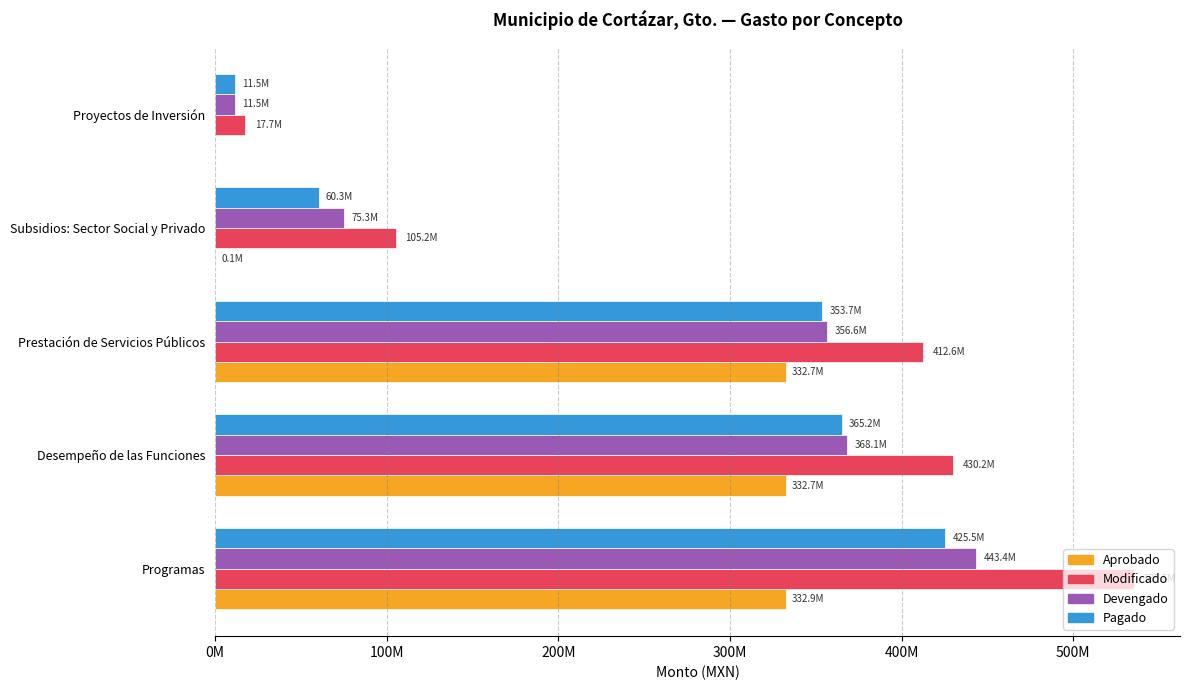

What position from the left is Desempeño de las Funciones?

2